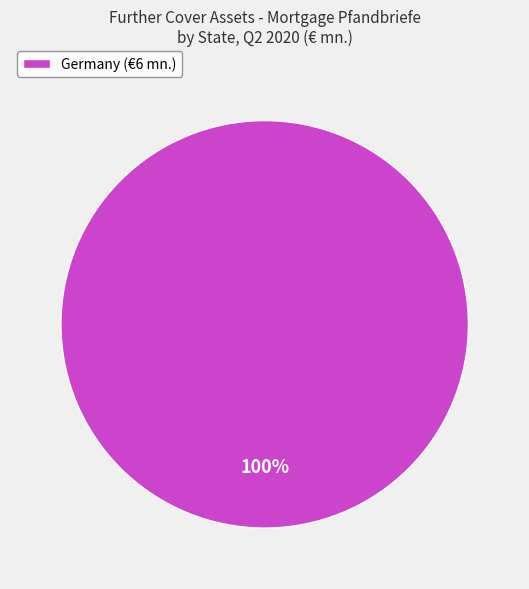

Rank the categories by value from lowest to highest.

Germany (€6 mn.)